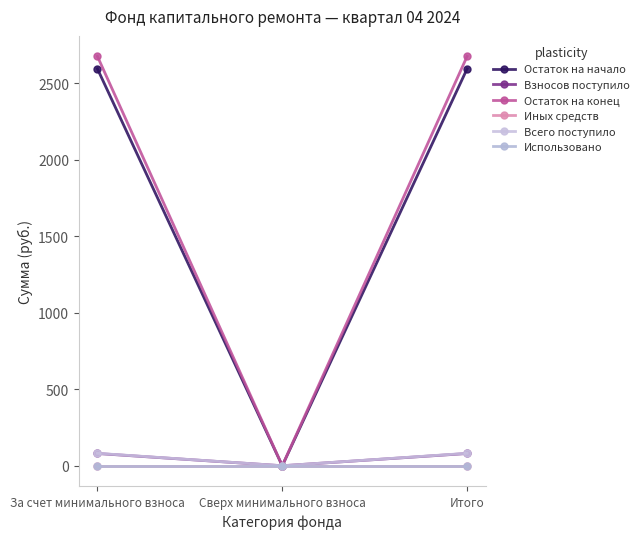

At which label is Остаток на конец closest to 1337?

Сверх минимального взноса